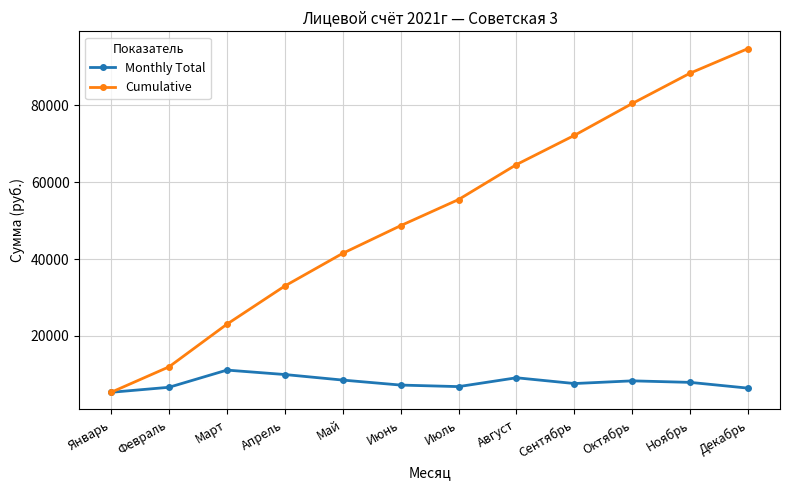

Is the value of Monthly Total at Январь greater than the value of Cumulative at Февраль?

No